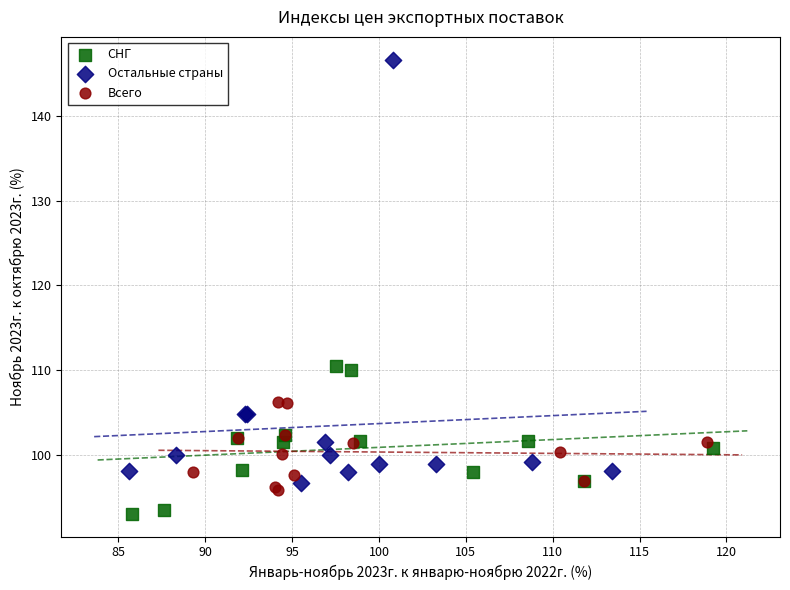

Which series reaches the maximum Y coordinate?

Остальные страны